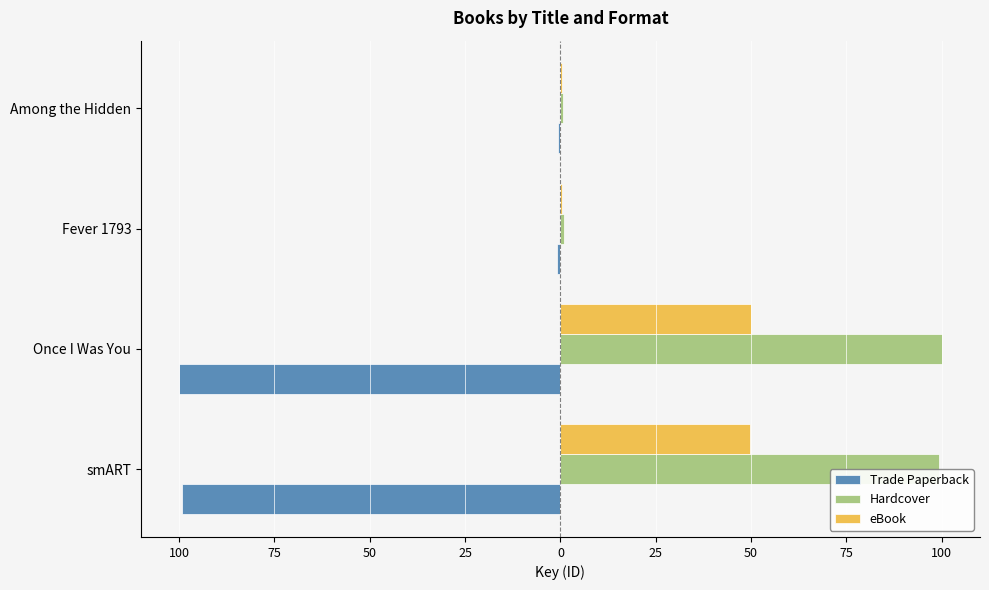

What are all the series names shown in the legend?

Trade Paperback, Hardcover, eBook